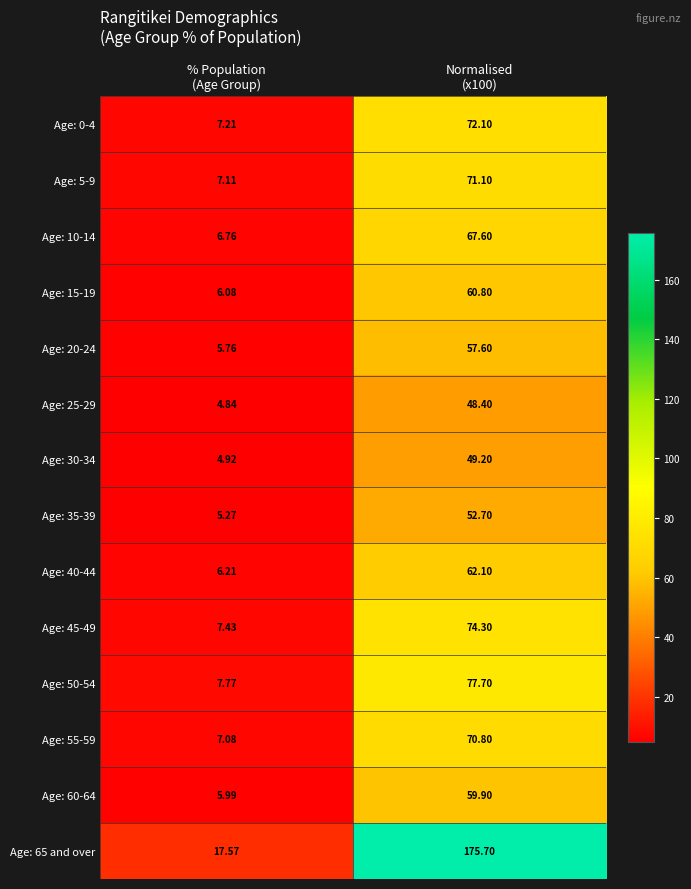

How many values in the Age: 45-49 series are below 74?

1